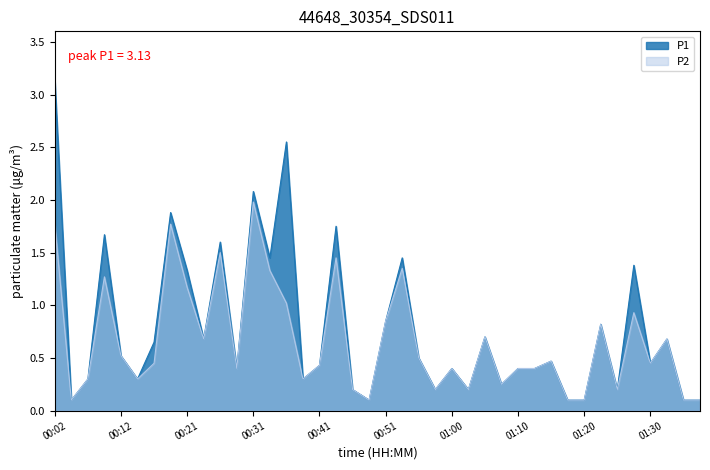

What is the total value across all series at 11?

0.8